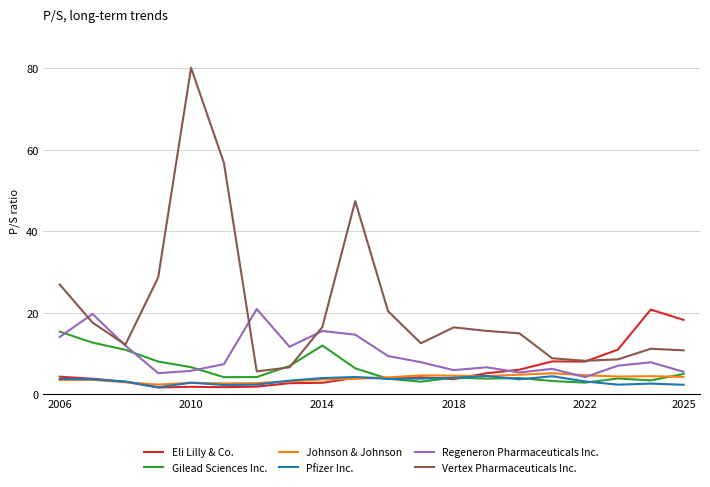

What is the highest value of the Johnson & Johnson series?

5.2